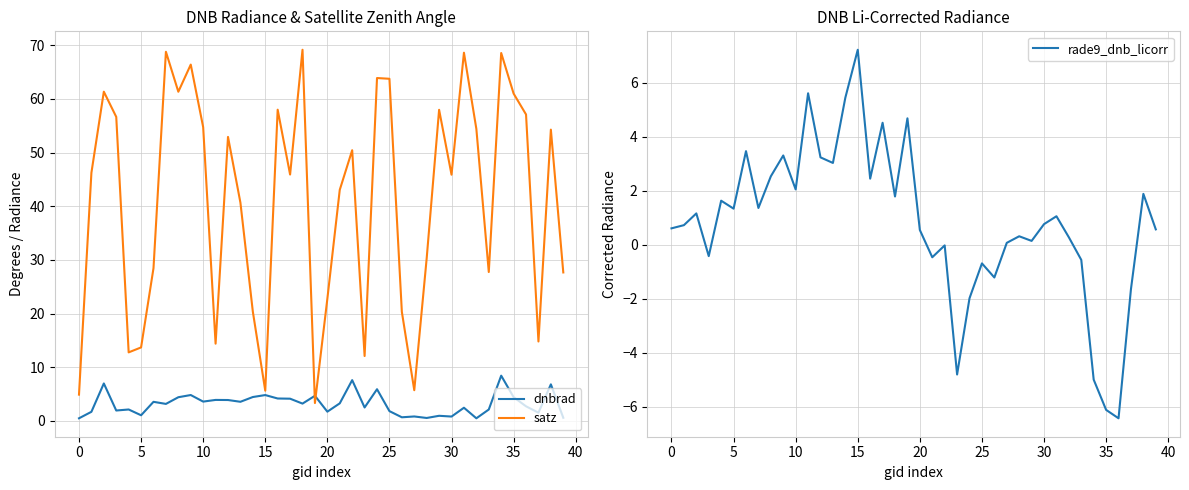

Which has a higher value, 33 or 22?

22